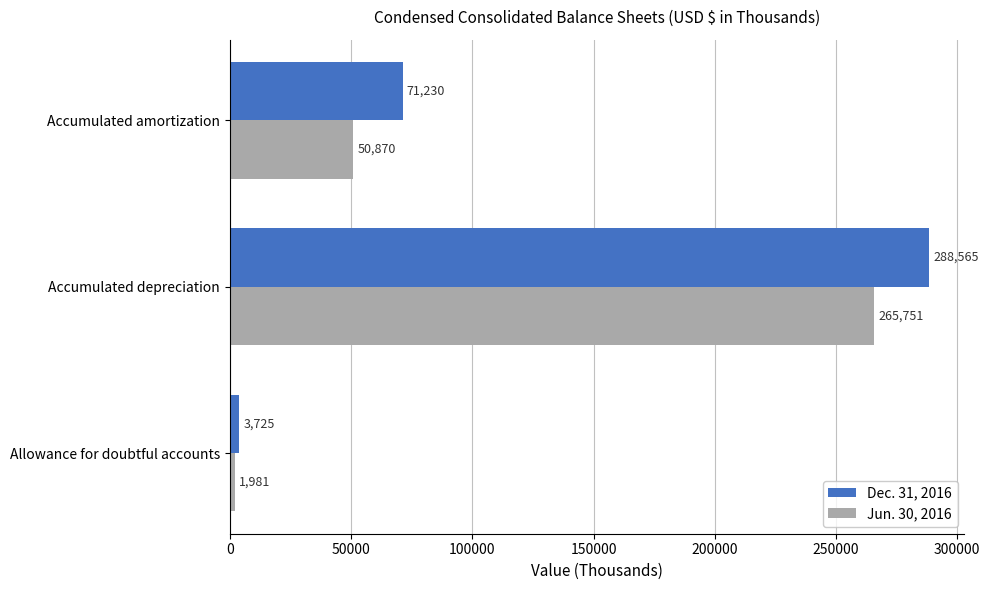

What is the sum of all Jun. 30, 2016 values?

318602